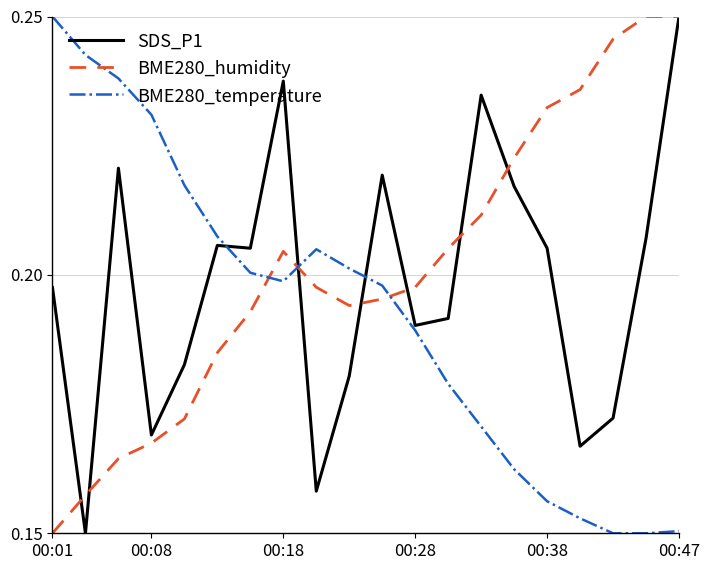

List the series in order of their overall mean, highest first.

BME280_humidity, SDS_P1, BME280_temperature